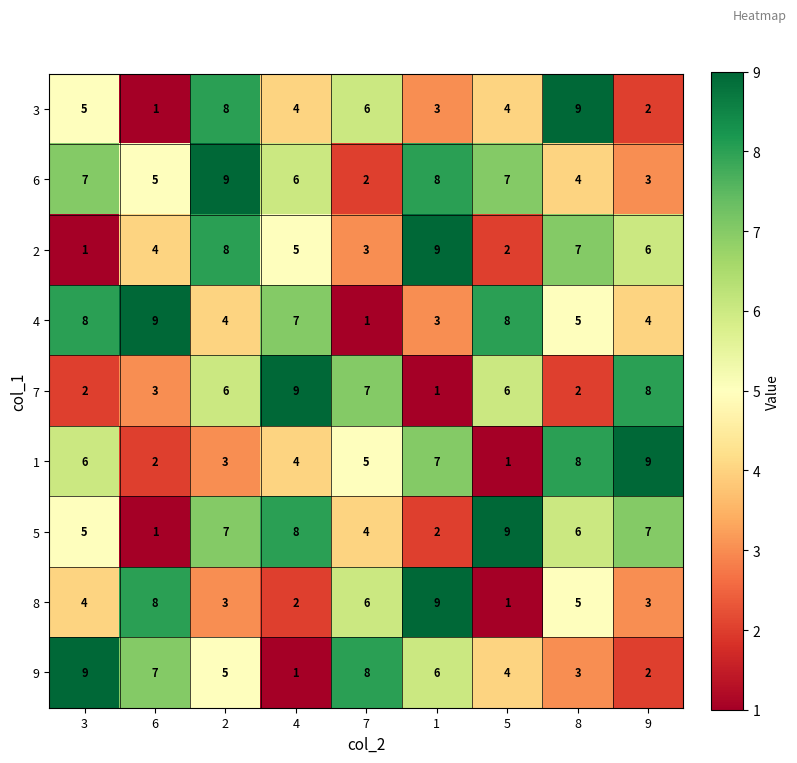

What is the approximate value of 2 at 7?

3